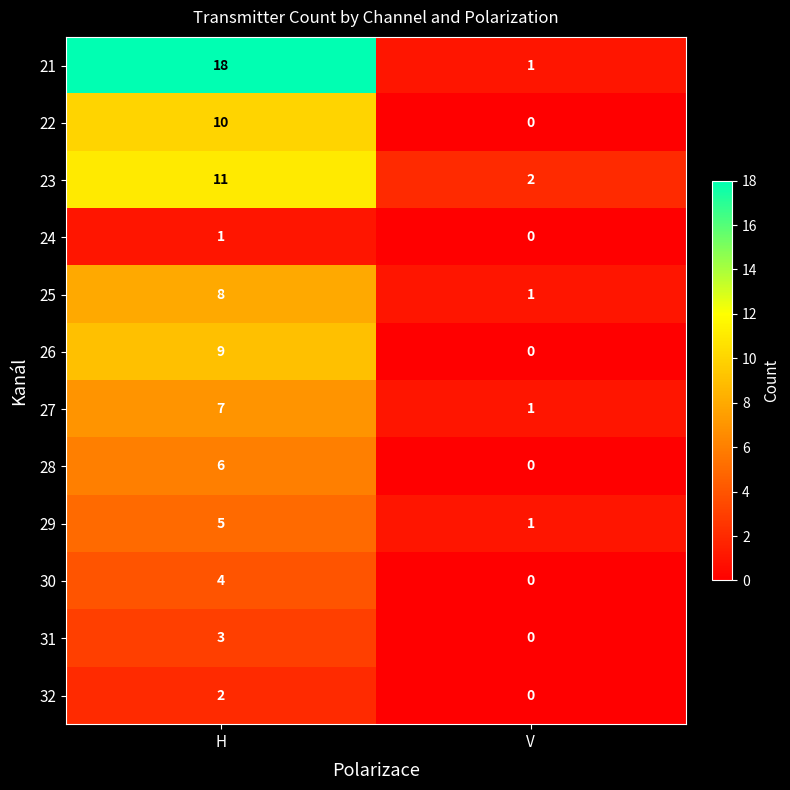

List the series in order of their peak value, lowest first.

24, 32, 31, 30, 29, 28, 27, 25, 26, 22, 23, 21